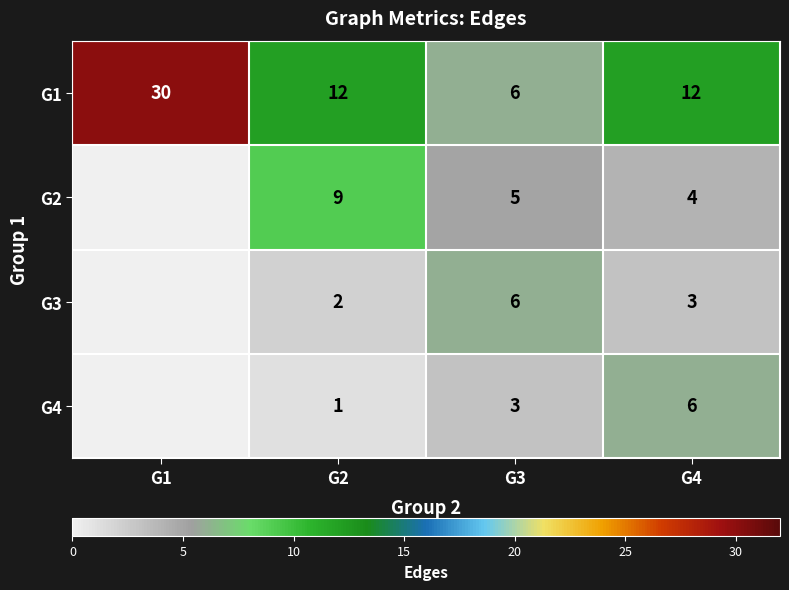

At which category is the sum across all series the highest?

G1